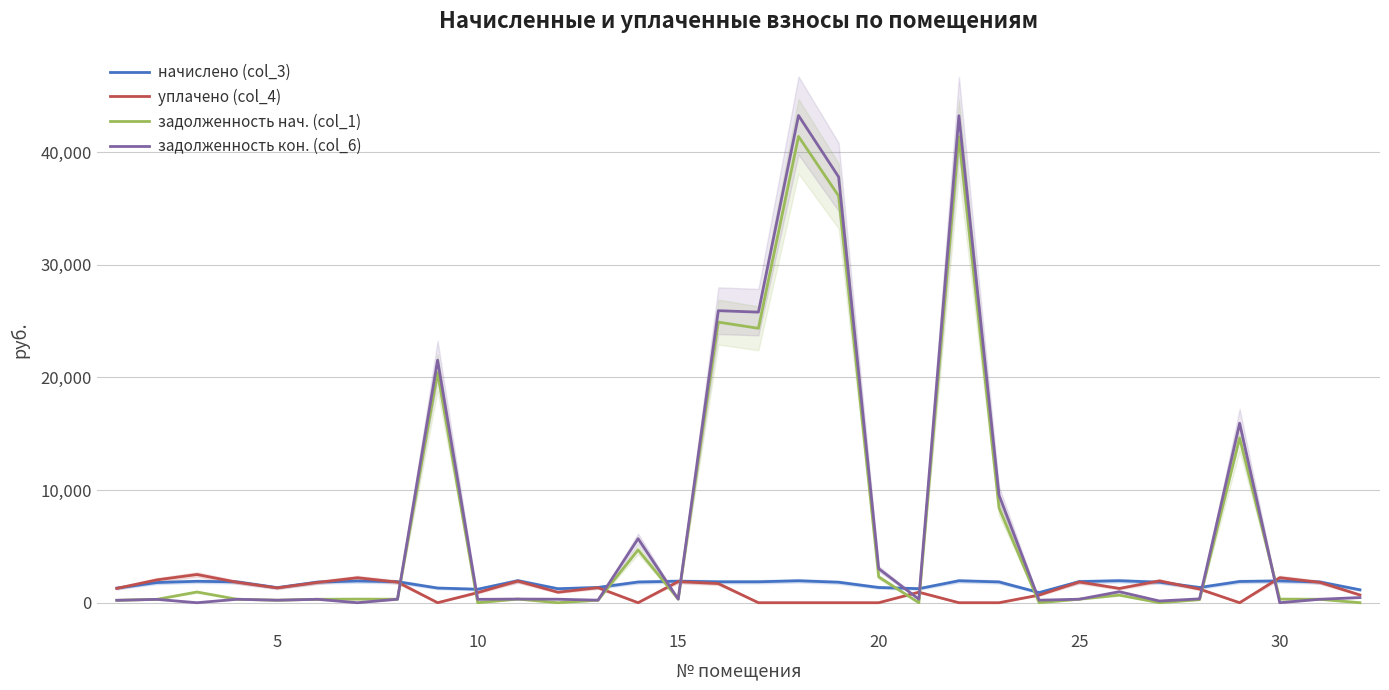

True or false: начислено (col_3) and задолженность нач. (col_1) cross at least once.

True